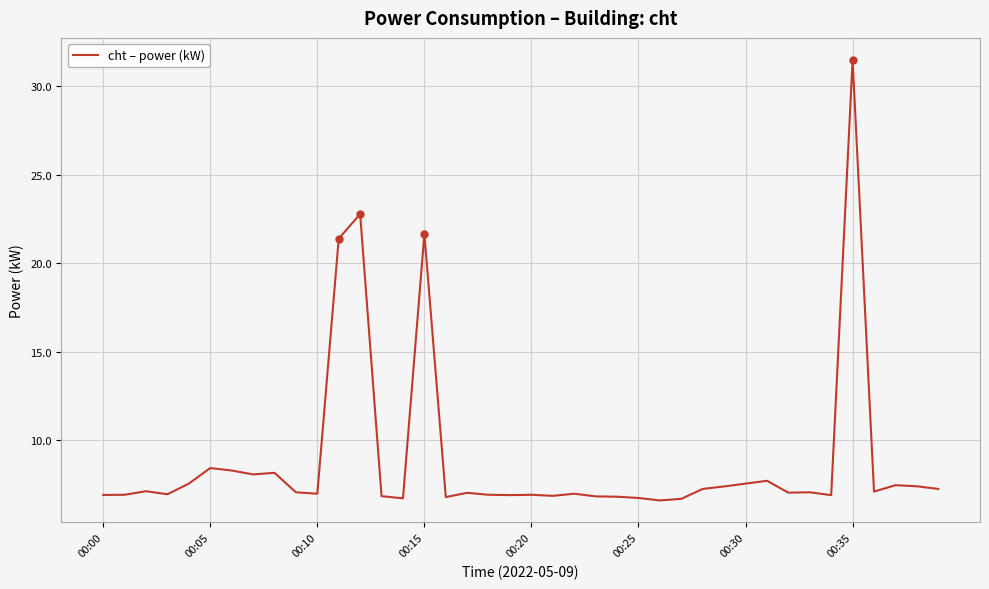

What is the greatest value displayed?

31.5